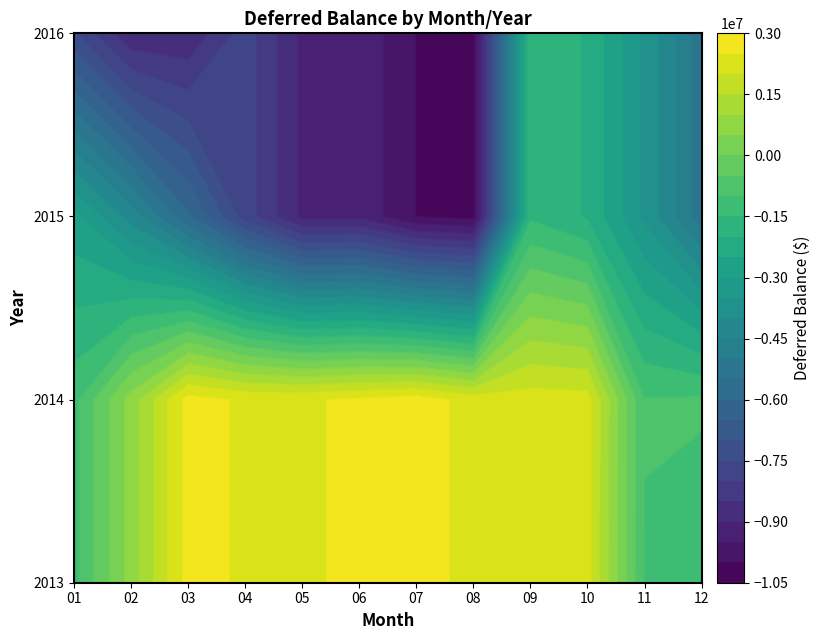

Which has a higher value, 2016-01 or 2014-12?

2014-12